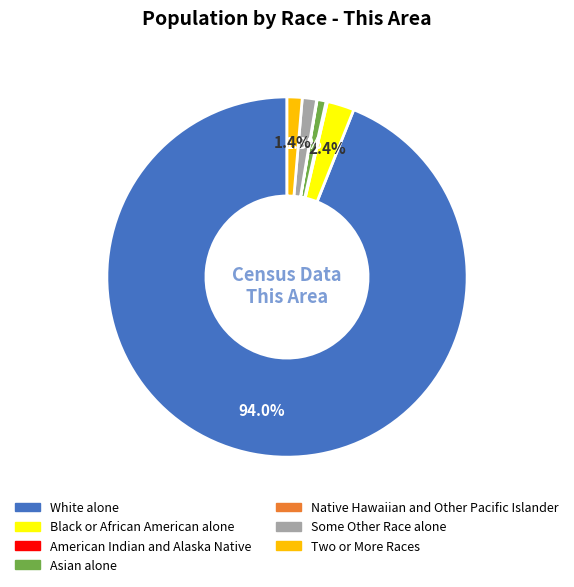

Which slice is the largest?

White alone